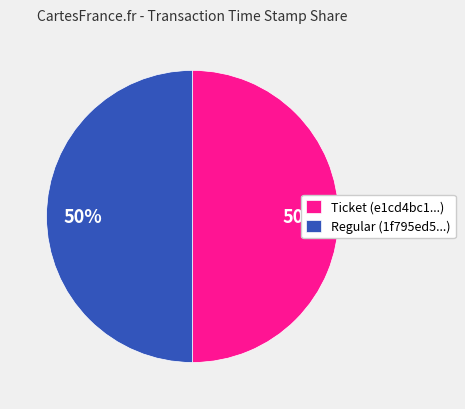

To the nearest percent, what percentage of the pie is Ticket (e1cd4bc1...)?

50%